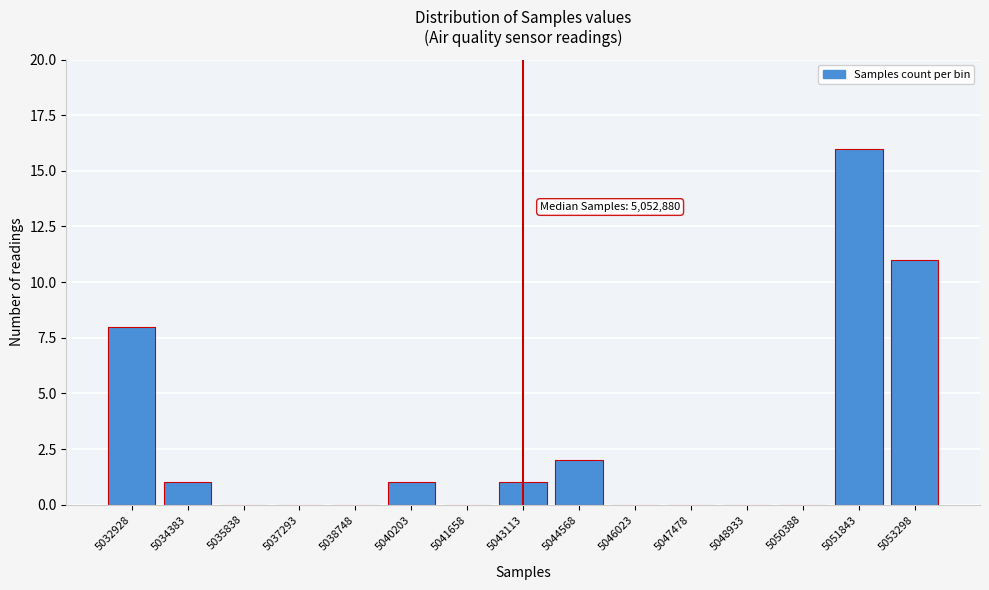

Reading right to left, list all the values displayed in this chart.

5053298=11	5051843=16	5050388=0	5048933=0	5047478=0	5046023=0	5044568=2	5043113=1	5041658=0	5040203=1	5038748=0	5037293=0	5035838=0	5034383=1	5032928=8